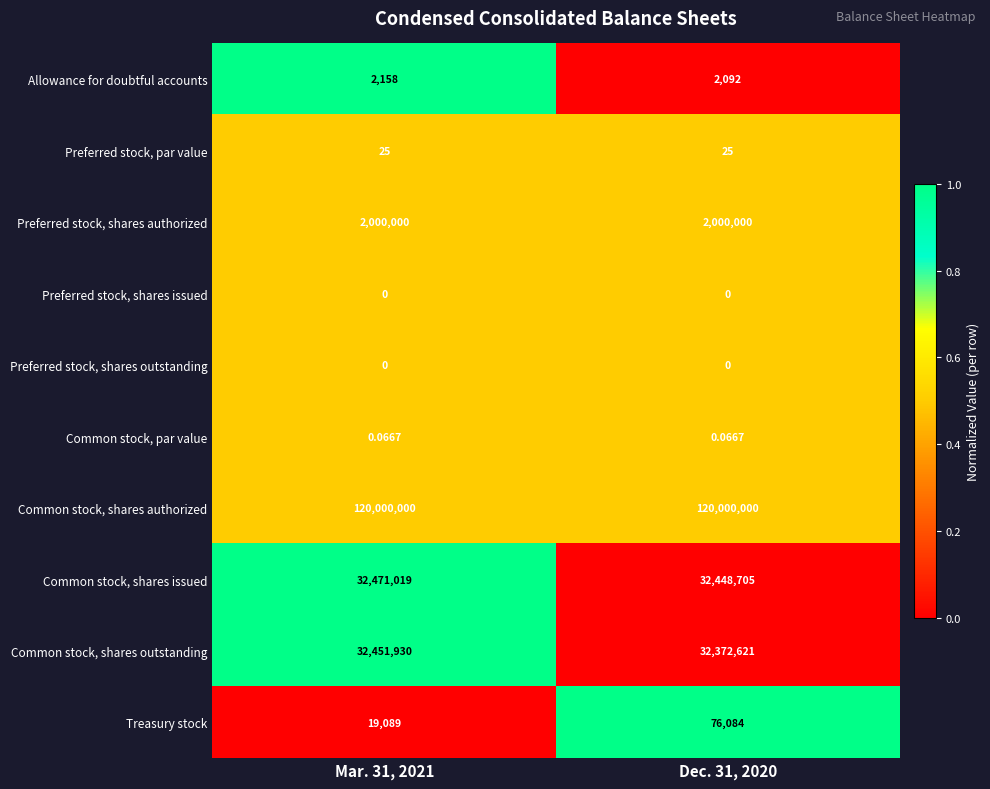

Which series has the largest total across all categories?

Common stock, shares authorized